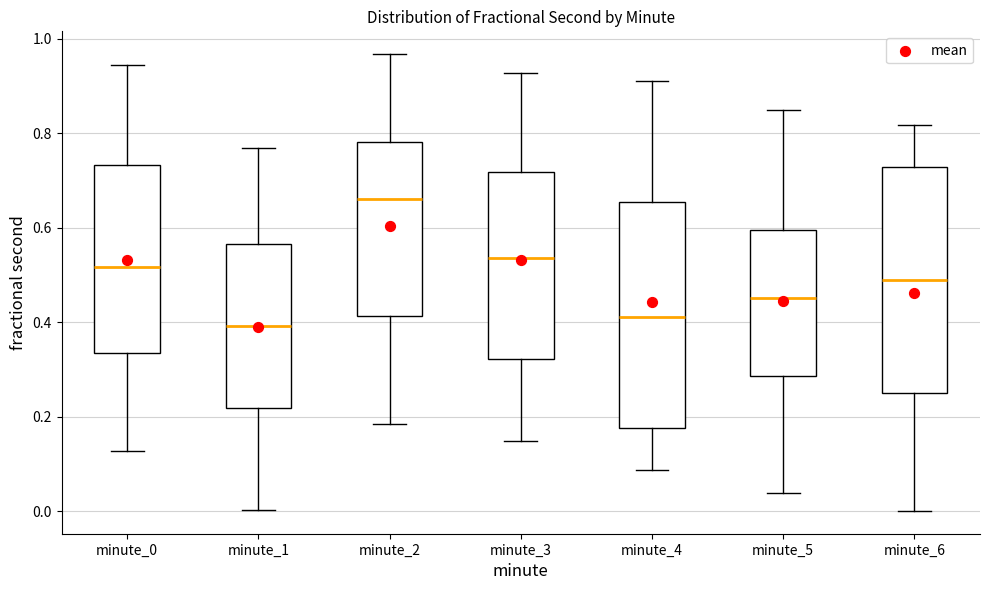

Where is the upper edge of the box for minute_4 on the y-axis? The values are not printed on the chart, so give them approximately, as read against the axis.

0.66